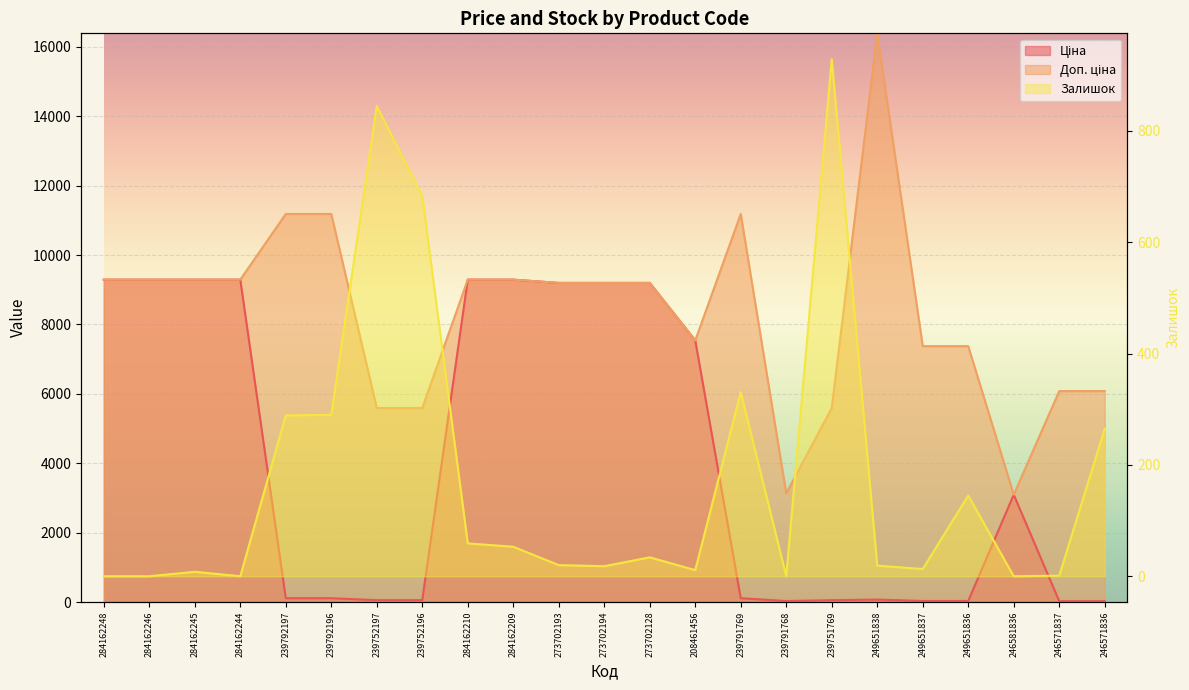

At which label does Залишок reach its peak?

239751769